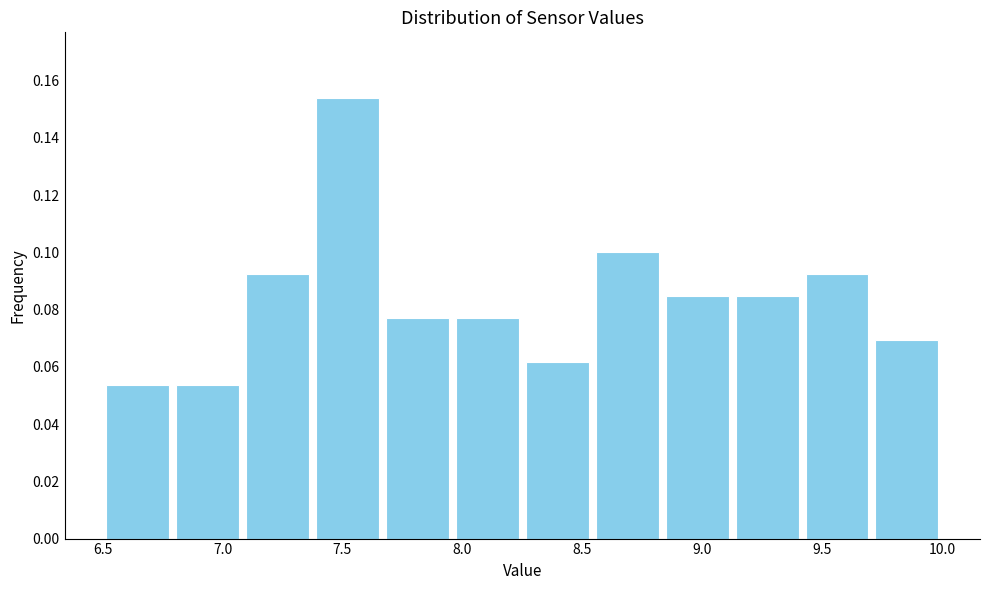

Reading left to right, transcribe this chart: for each bar, give the range it covers on the x-axis and its height. Neither the bar edges nor the heights are printed on the chart, so give them approximately, as read against the axes.

6.50 to 6.80: 0.054
6.80 to 7.10: 0.054
7.10 to 7.40: 0.092
7.40 to 7.65: 0.154
7.65 to 7.95: 0.076
7.95 to 8.25: 0.076
8.25 to 8.55: 0.062
8.55 to 8.85: 0.100
8.85 to 9.15: 0.084
9.15 to 9.40: 0.084
9.40 to 9.70: 0.092
9.70 to 10.00: 0.070